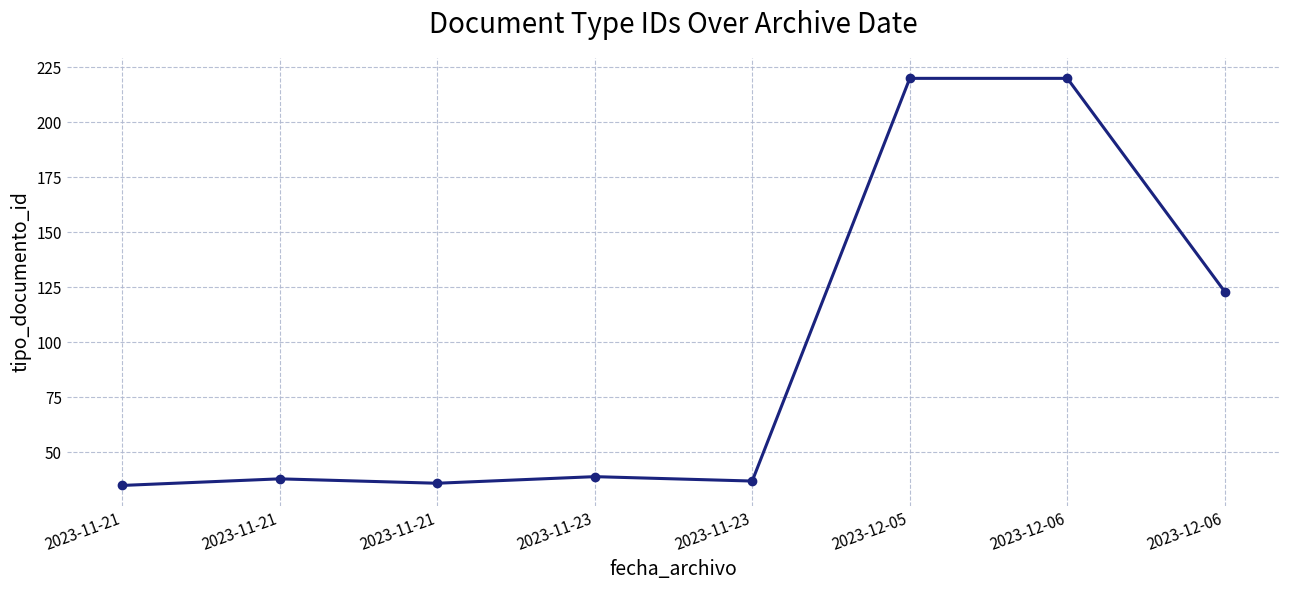

At which category does the data reach its first local peak?

2023-11-21